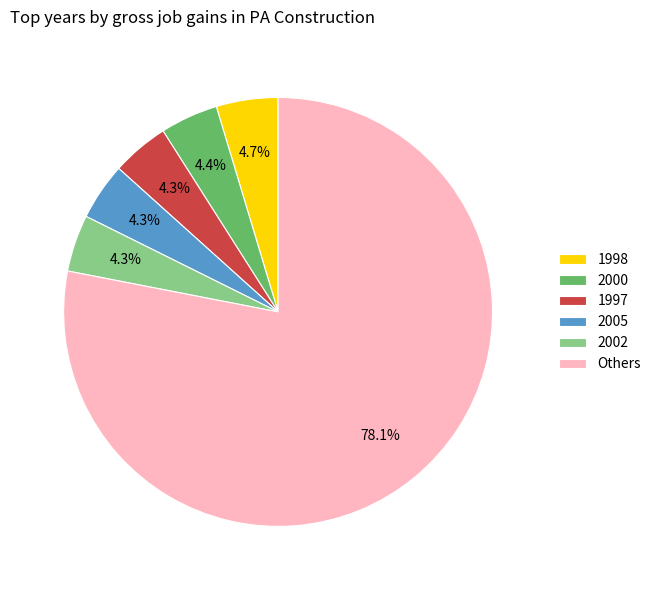

Is there a majority slice in this chart?

Yes